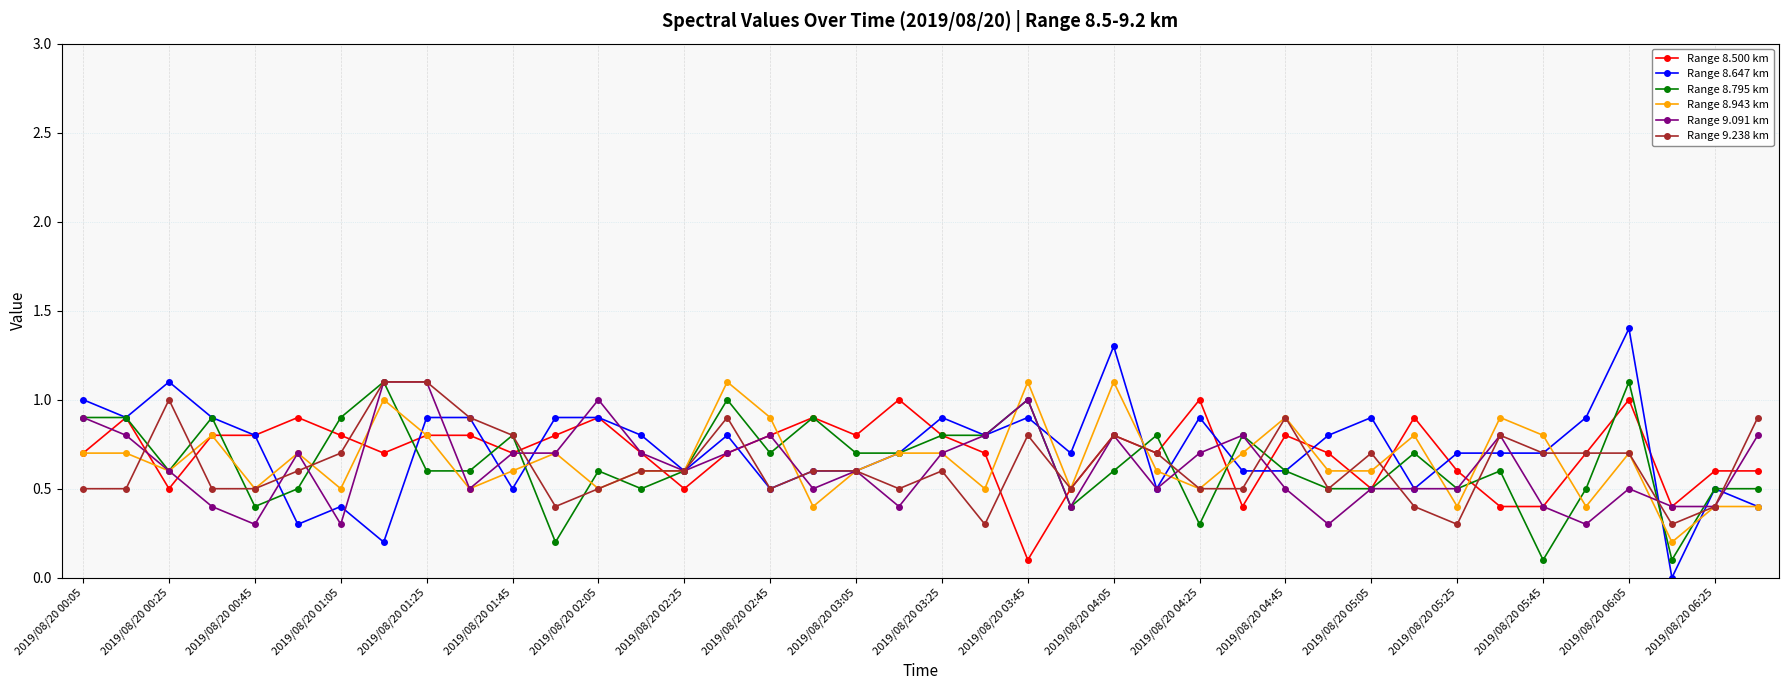

Which series has the largest range (max minus min)?

Range 8.647 km